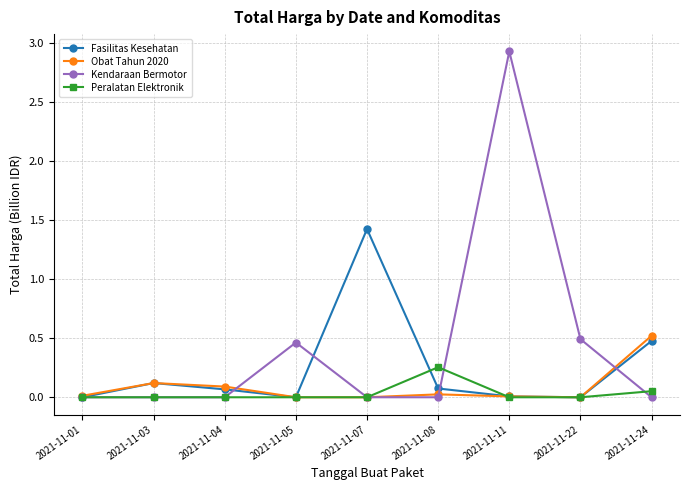

Which series ends up on top after the final intersection of Peralatan Elektronik and Obat Tahun 2020?

Obat Tahun 2020